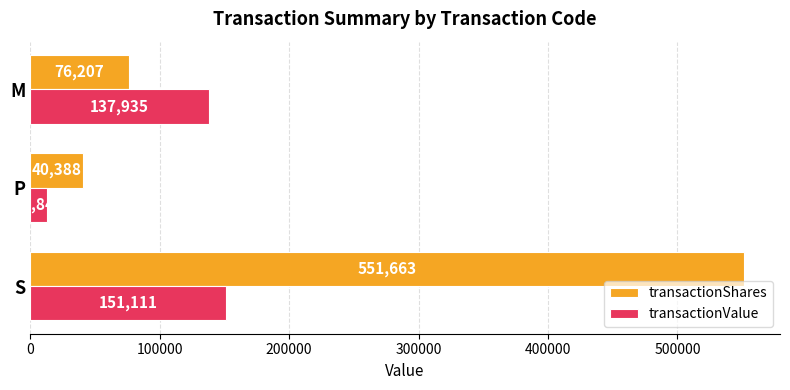

Is the value of transactionShares at S greater than the value of transactionValue at S?

Yes